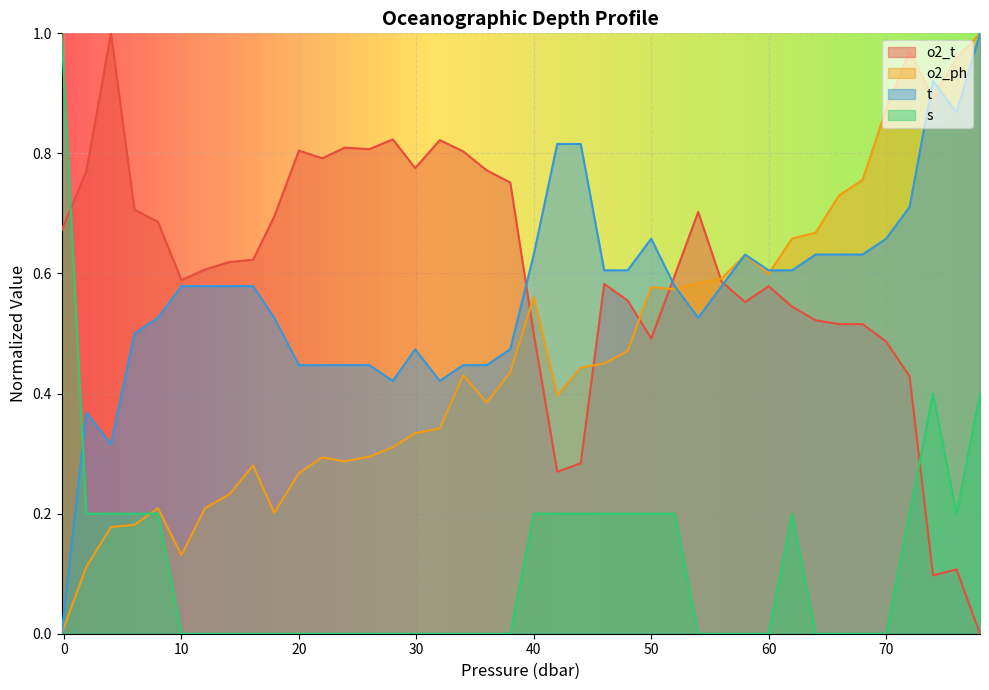

In o2_t, how many points are higher than both neighbors (excluding endpoints)?

9